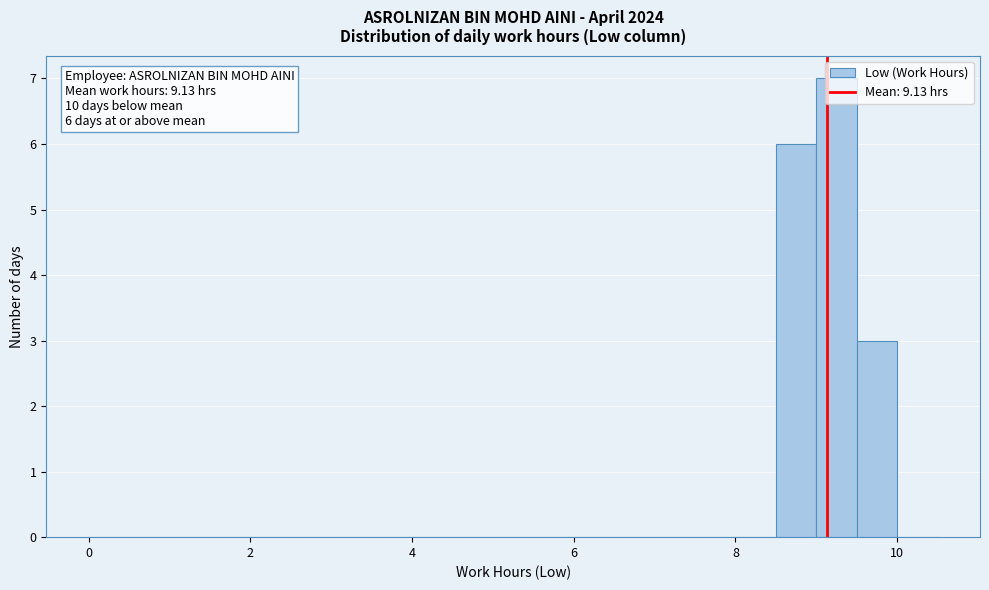

Around what value on the x-axis is the tallest bar? Give the approximate position of its centre, as read against the axis.

9.2